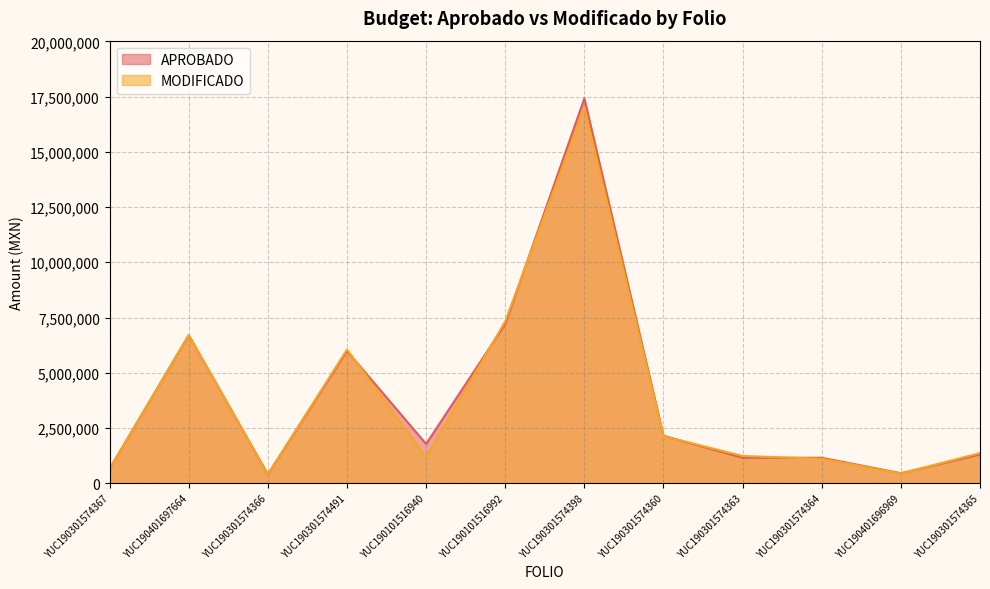

Which series has the largest total across all categories?

APROBADO